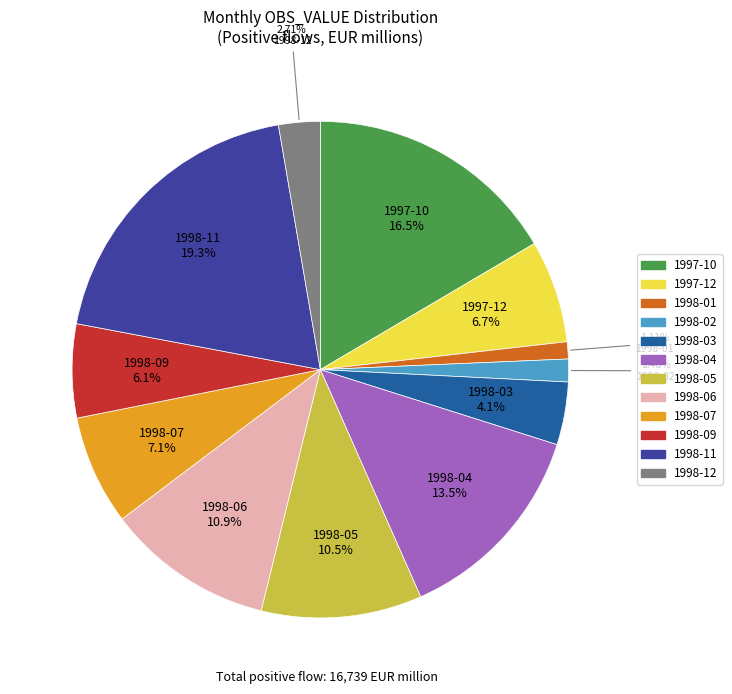

To the nearest percent, what is the difference between the largest and smallest slice percentages?

18%